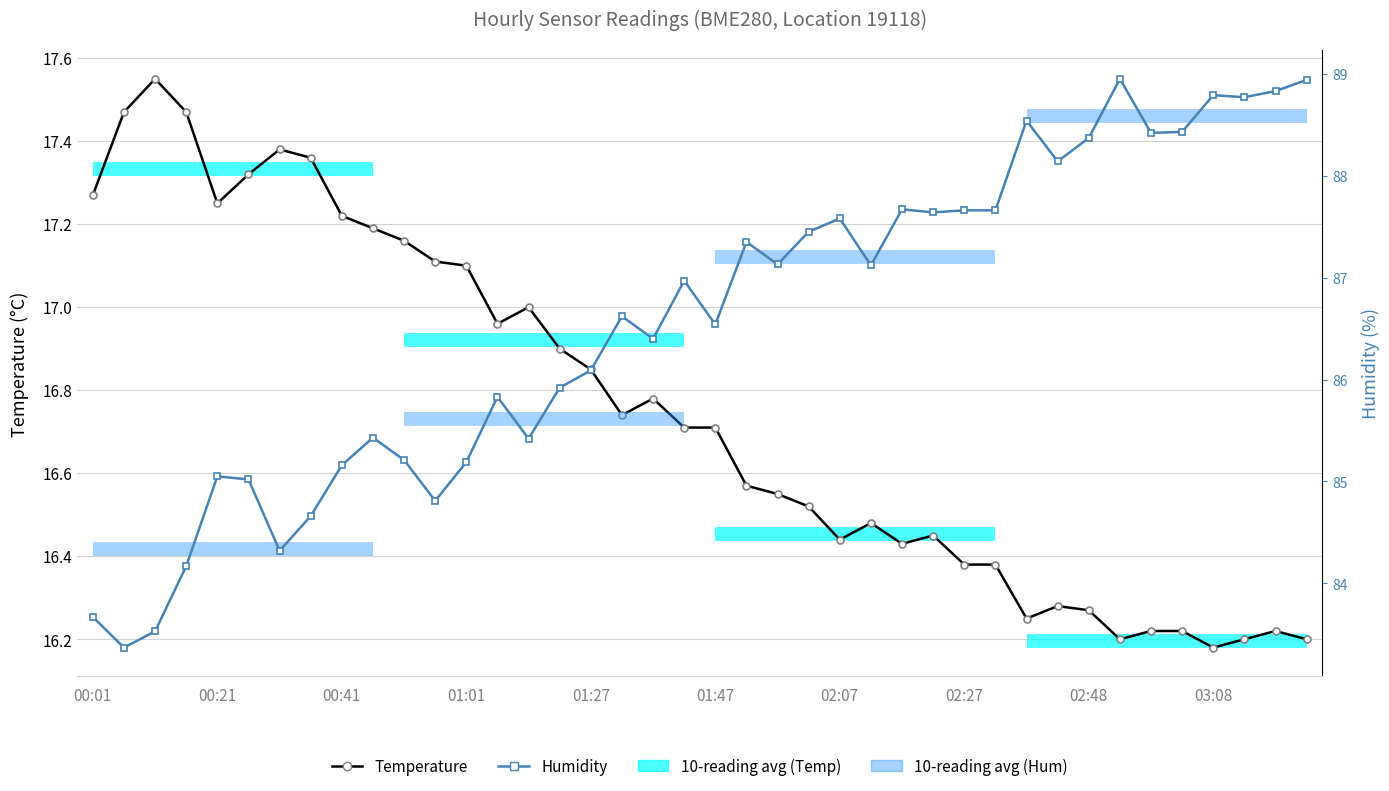

What is the sum of the Temperature values at 35 and 31?

32.5